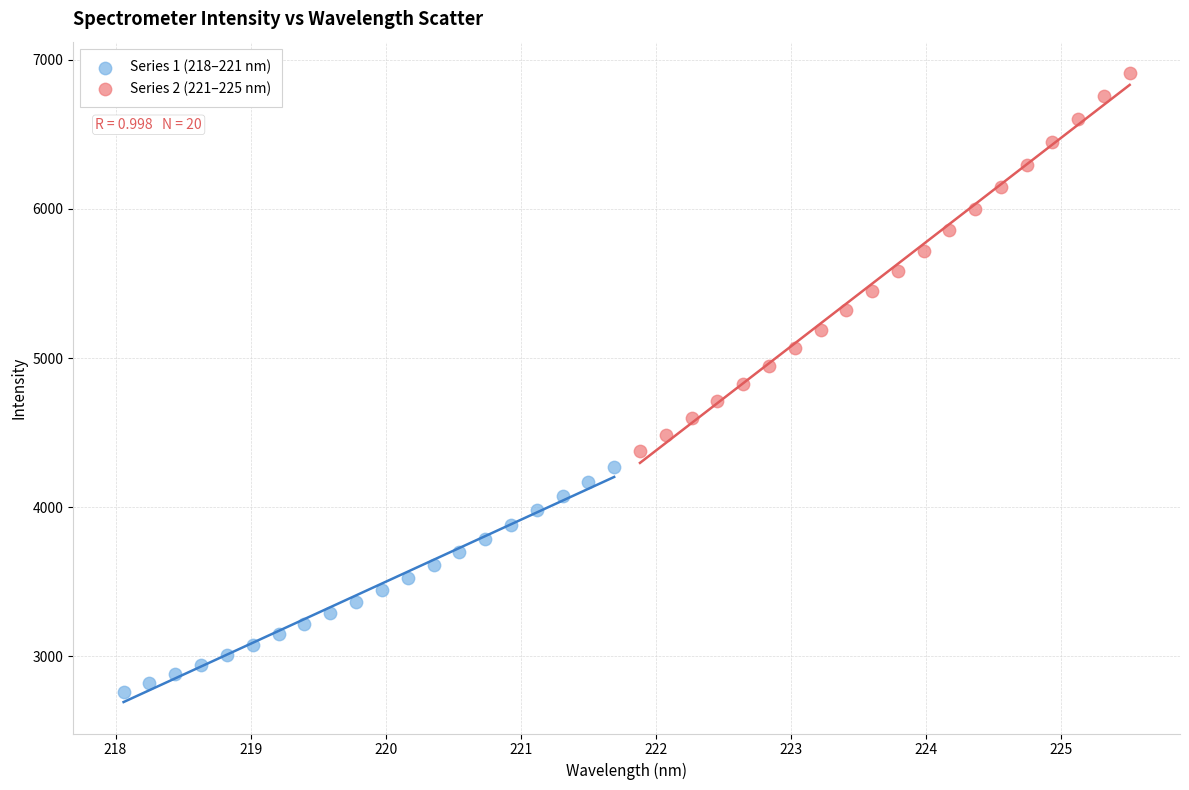

Which series reaches the minimum Y coordinate?

Series 1 (218–221 nm)